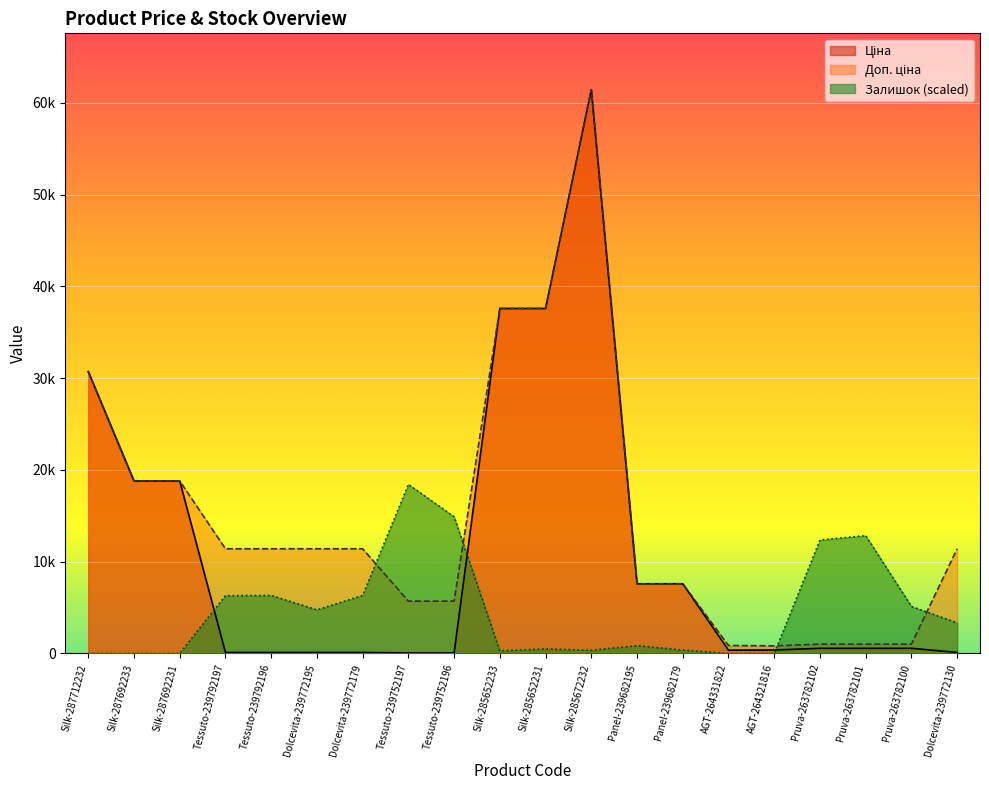

True or false: Ціна and Доп. ціна intersect in this chart.

False